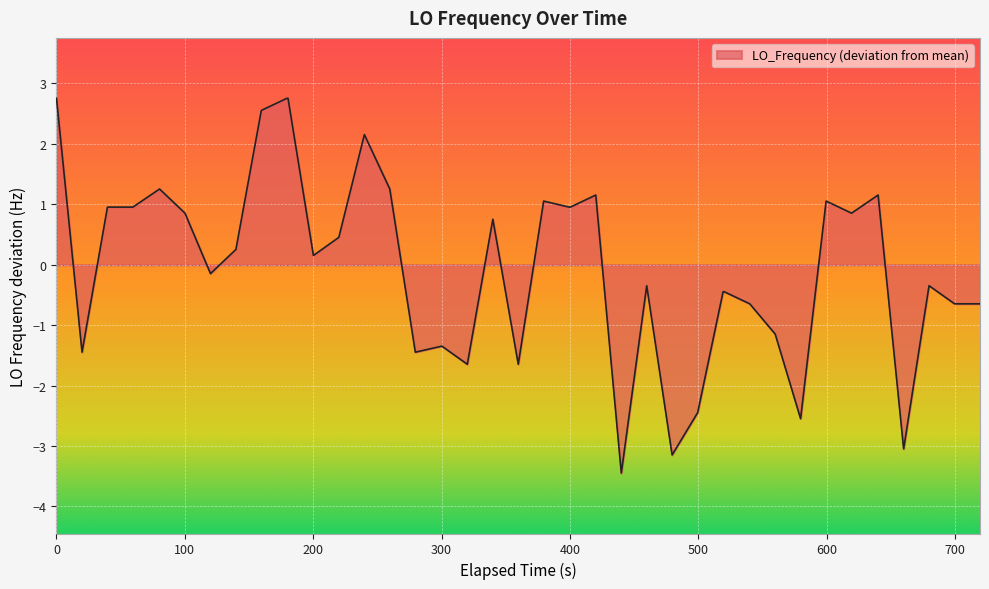

What is the maximum value shown in the chart?

2.8